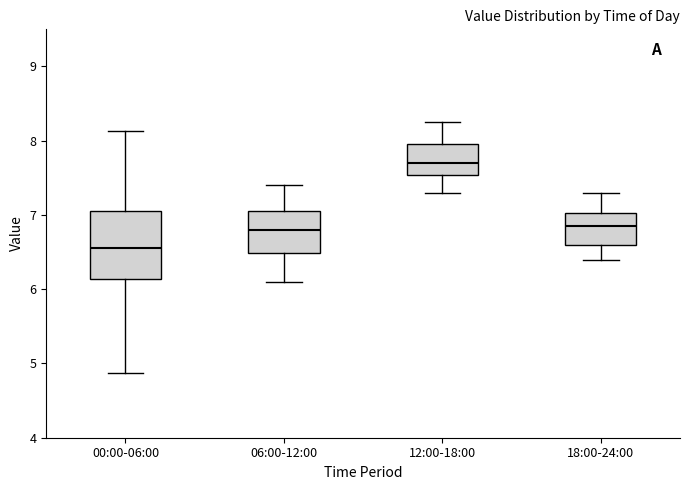

Reading left to right, read every box against the y-axis: the position of its median line, the range the box covers, and the ends of its whiskers. The values are not printed on the chart, so give them approximately, as read against the axis.

00:00-06:00: median 6.6, box 6.1 to 7.1, whiskers 4.9 to 8.1
06:00-12:00: median 6.8, box 6.5 to 7.1, whiskers 6.1 to 7.4
12:00-18:00: median 7.7, box 7.5 to 8.0, whiskers 7.3 to 8.3
18:00-24:00: median 6.9, box 6.6 to 7.0, whiskers 6.4 to 7.3